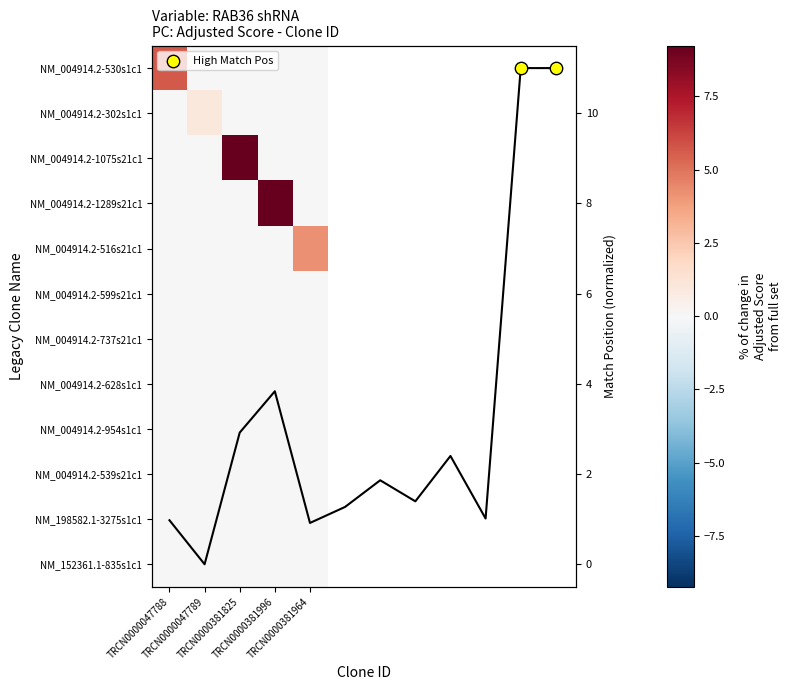

How many values in NM_004914.2-302s1c1 are above zero?

1